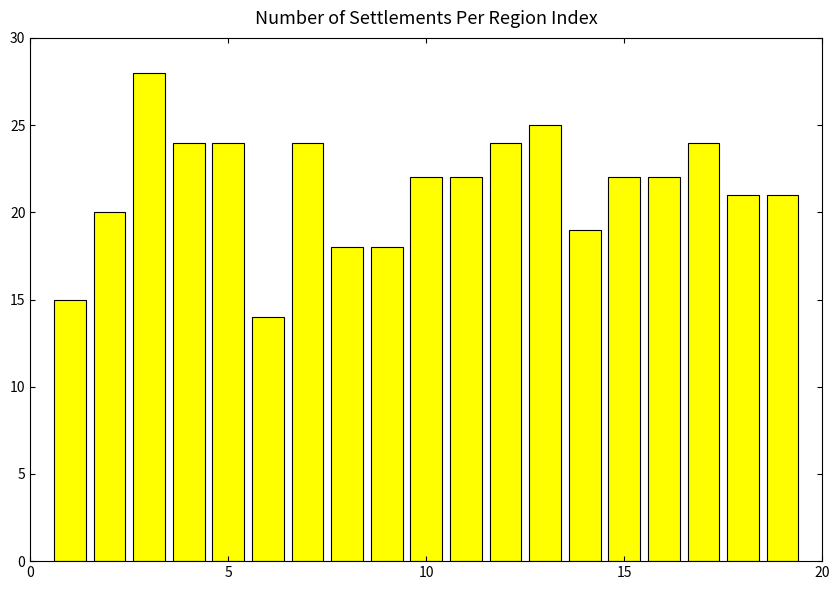

Does the chart contain stacked bars?

No